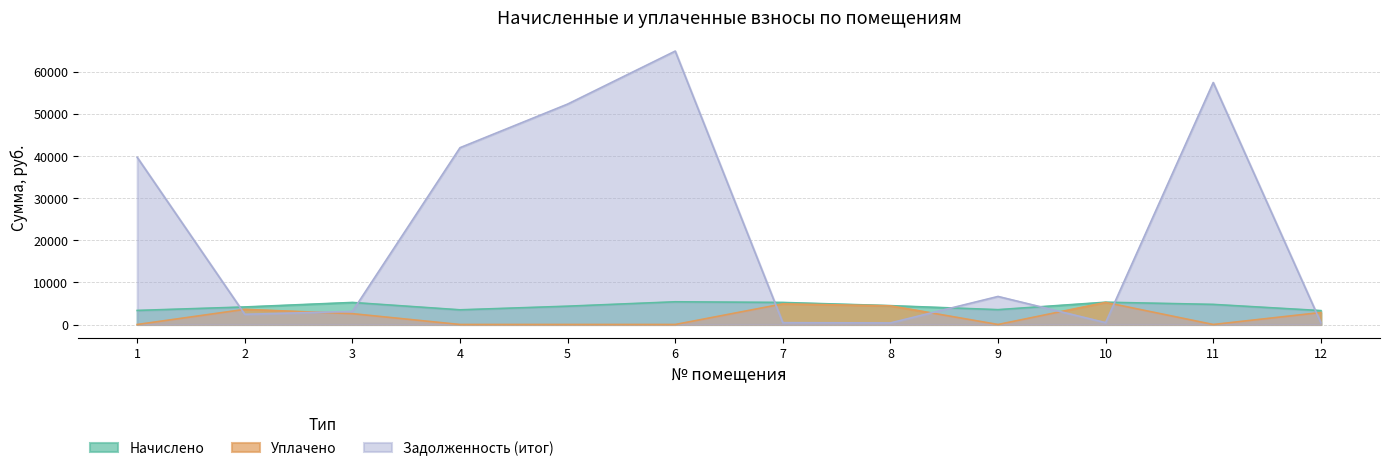

At 11, list the series in order from smallest to largest.

Уплачено, Начислено, Задолженность (итог)